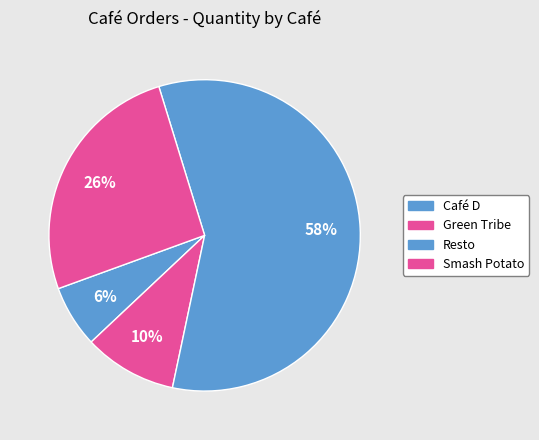

Count the number of slices in the pie.

4